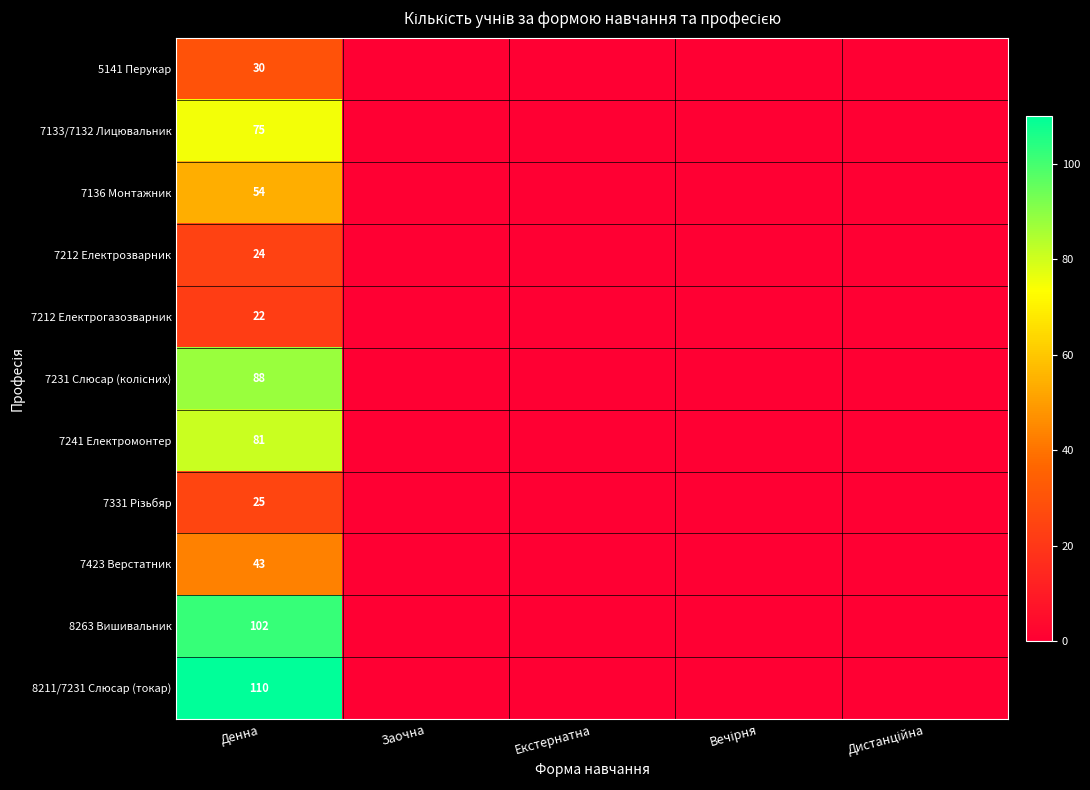

True or false: 7241 Електромонтер has a value of 81 at Денна.

True